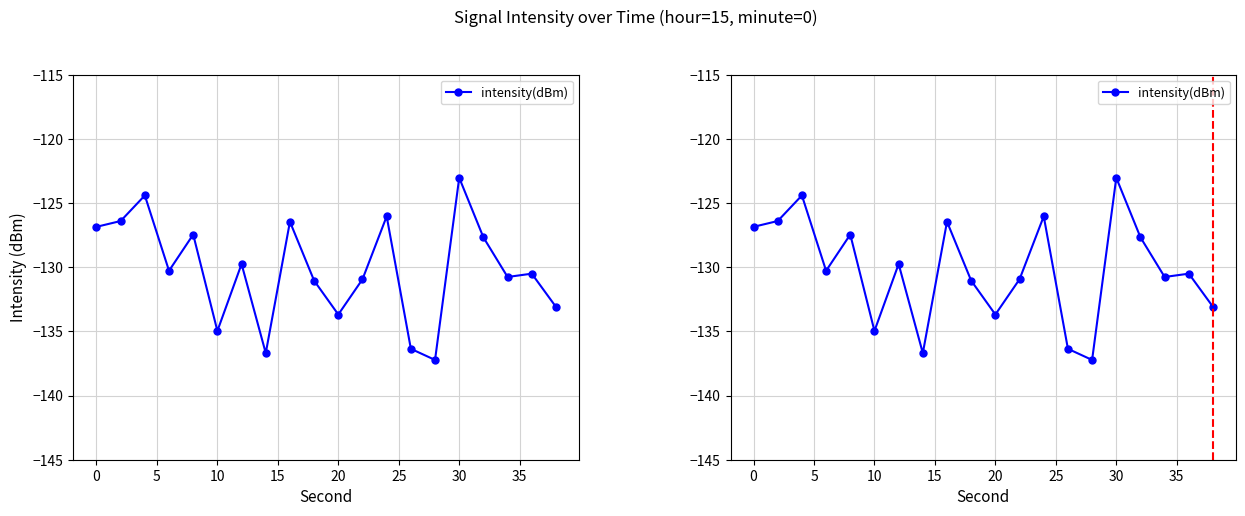

True or false: the data shows -57.9 at 35.

False